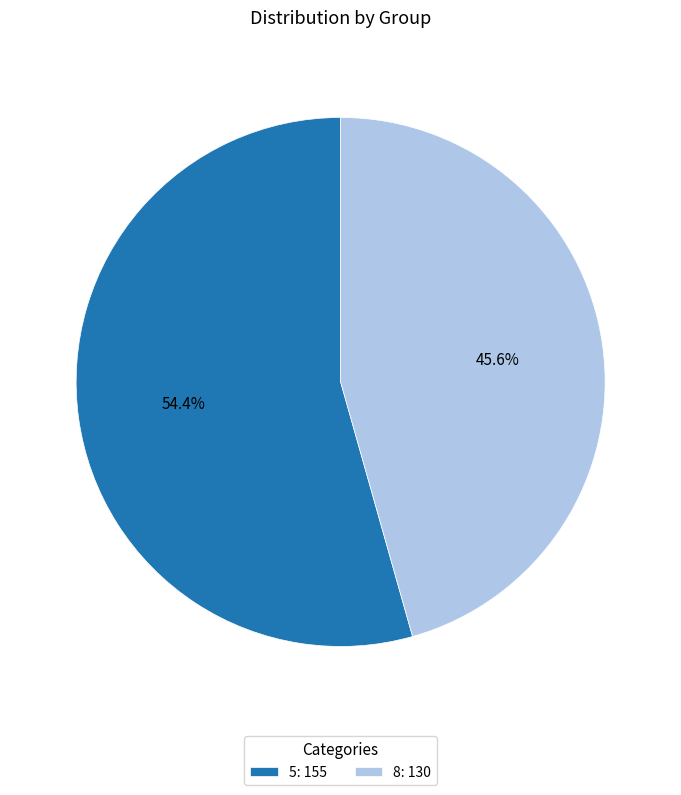

Is there a majority slice in this chart?

Yes